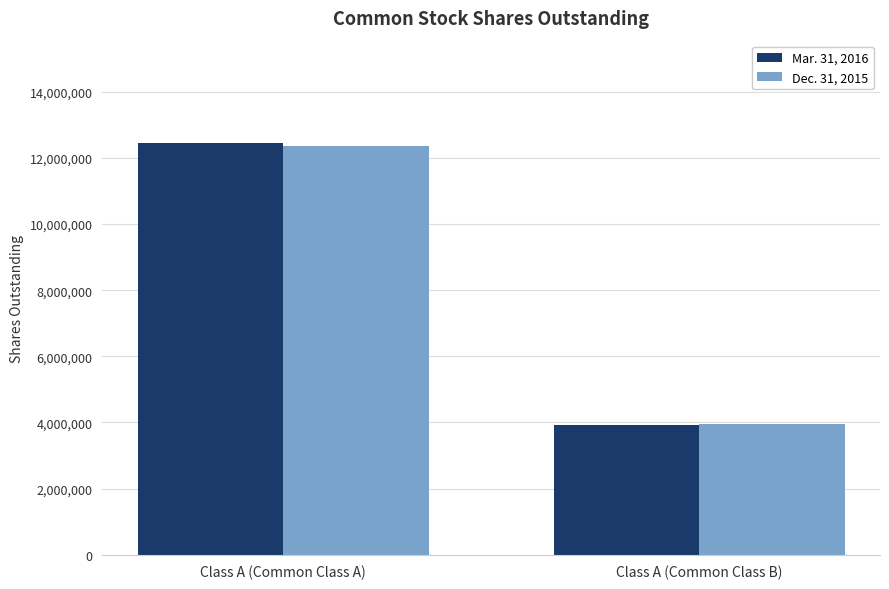

What is the sum of all Dec. 31, 2015 values?

16323816